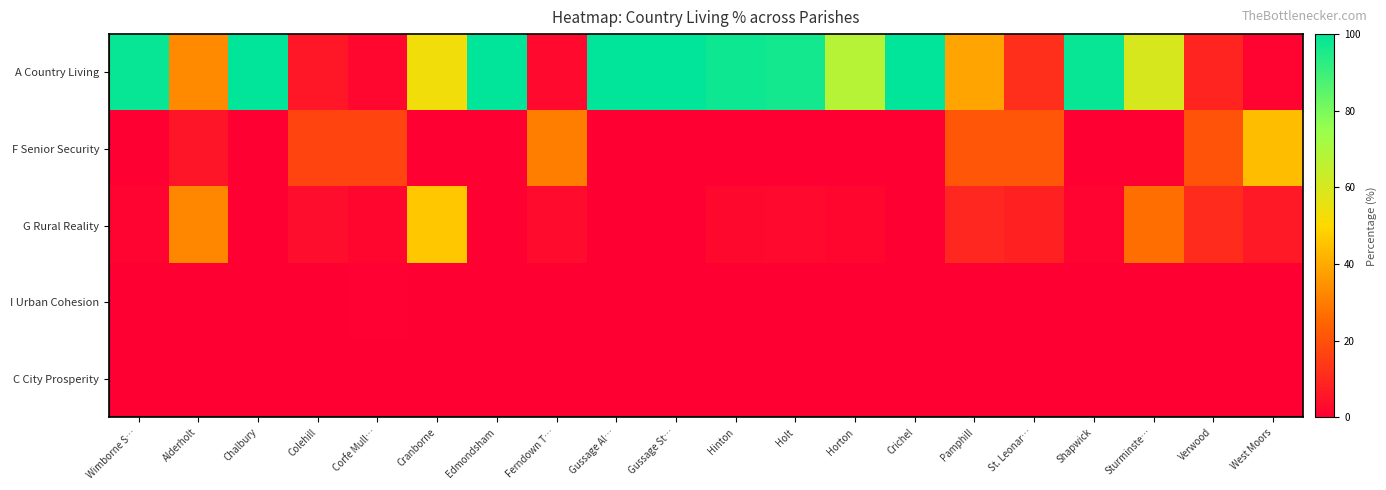

Reading right to left, list all the values displayed in this chart.

A Country Living: West Moors=1.3	Verwood=9.0	Sturminste…=59.6	Shapwick=98.8	St. Leonar…=11.6	Pamphill=38.6	Crichel=100.0	Horton=67.7	Holt=96.7	Hinton=97.8	Gussage St…=100.0	Gussage Al…=100.0	Ferndown T…=2.5	Edmondsham=100.0	Cranborne=53.1	Corfe Mull…=1.9	Colehill=6.0	Chalbury=100.0	Alderholt=32.8	Wimborne S…=98.8
F Senior Security: West Moors=44.1	Verwood=20.5	Sturminste…=0.0	Shapwick=0.0	St. Leonar…=21.3	Pamphill=21.2	Crichel=0.0	Horton=0.0	Holt=0.0	Hinton=0.0	Gussage St…=0.0	Gussage Al…=0.0	Ferndown T…=30.4	Edmondsham=0.0	Cranborne=0.0	Corfe Mull…=16.9	Colehill=16.9	Chalbury=0.0	Alderholt=5.4	Wimborne S…=0.0
G Rural Reality: West Moors=6.1	Verwood=10.8	Sturminste…=26.9	Shapwick=1.2	St. Leonar…=8.1	Pamphill=9.8	Crichel=0.0	Horton=1.7	Holt=2.4	Hinton=2.2	Gussage St…=0.0	Gussage Al…=0.0	Ferndown T…=2.7	Edmondsham=0.0	Cranborne=46.3	Corfe Mull…=1.7	Colehill=3.4	Chalbury=0.0	Alderholt=32.3	Wimborne S…=1.2
I Urban Cohesion: West Moors=0.0	Verwood=0.0	Sturminste…=0.0	Shapwick=0.0	St. Leonar…=0.0	Pamphill=0.0	Crichel=0.0	Horton=0.0	Holt=0.0	Hinton=0.0	Gussage St…=0.0	Gussage Al…=0.0	Ferndown T…=0.0	Edmondsham=0.0	Cranborne=0.0	Corfe Mull…=0.6	Colehill=0.0	Chalbury=0.0	Alderholt=0.0	Wimborne S…=0.0
C City Prosperity: West Moors=0.0	Verwood=0.0	Sturminste…=0.0	Shapwick=0.0	St. Leonar…=0.0	Pamphill=0.0	Crichel=0.0	Horton=0.0	Holt=0.0	Hinton=0.0	Gussage St…=0.0	Gussage Al…=0.0	Ferndown T…=0.0	Edmondsham=0.0	Cranborne=0.0	Corfe Mull…=0.0	Colehill=0.0	Chalbury=0.0	Alderholt=0.0	Wimborne S…=0.0